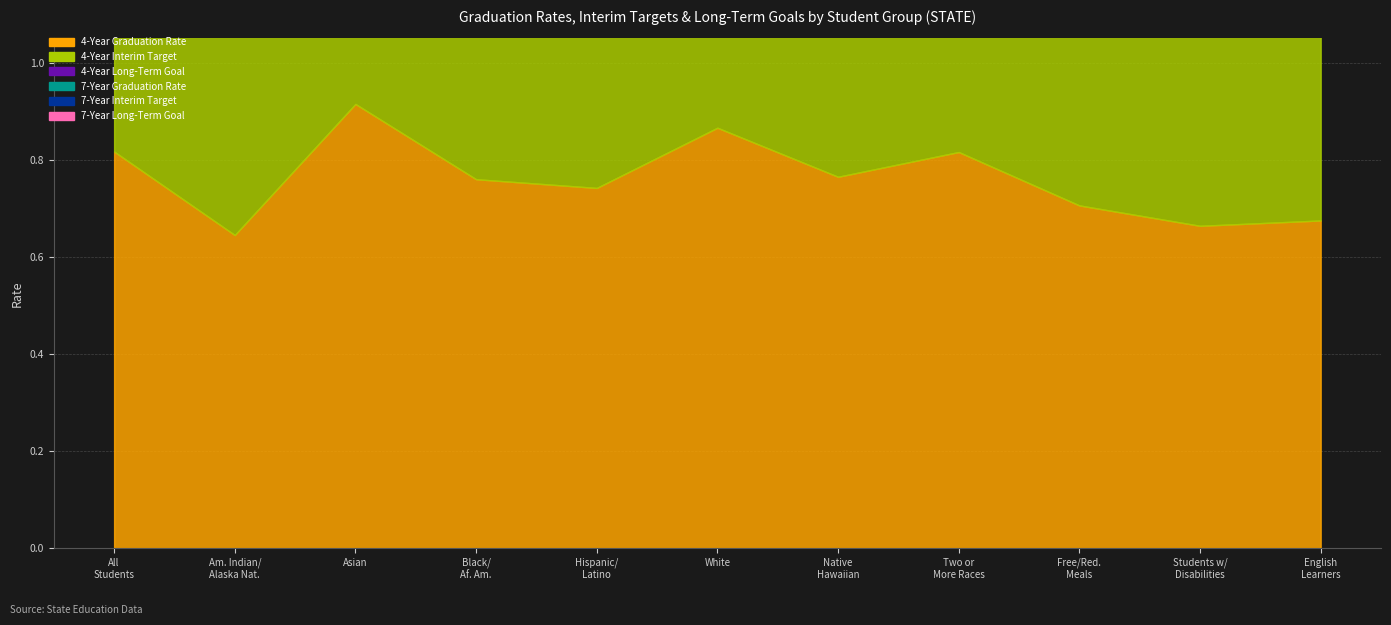

In 7-Year Interim Target, how many points are higher than both neighbors (excluding endpoints)?

3